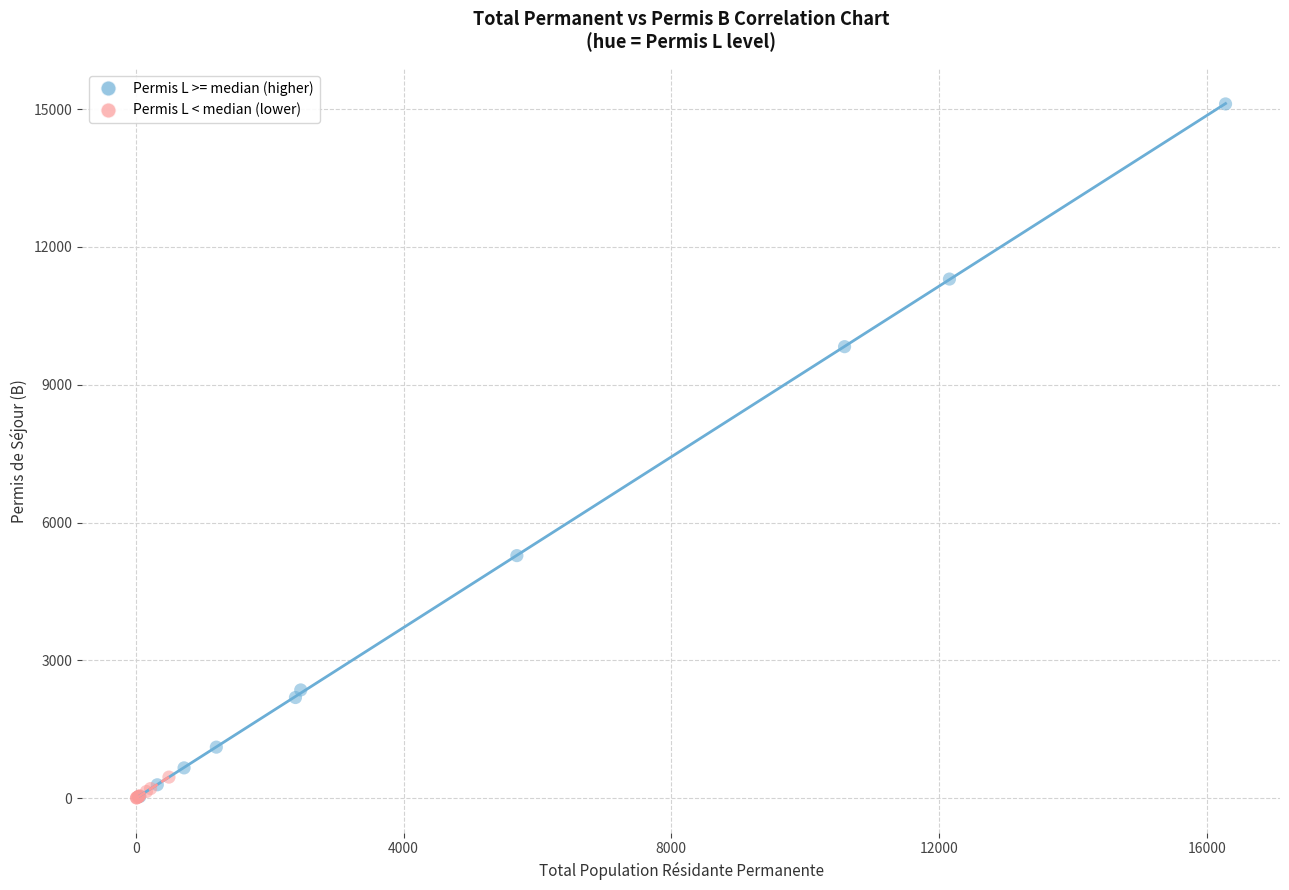

What are all the series names shown in the legend?

Permis L >= median (higher), Permis L < median (lower)